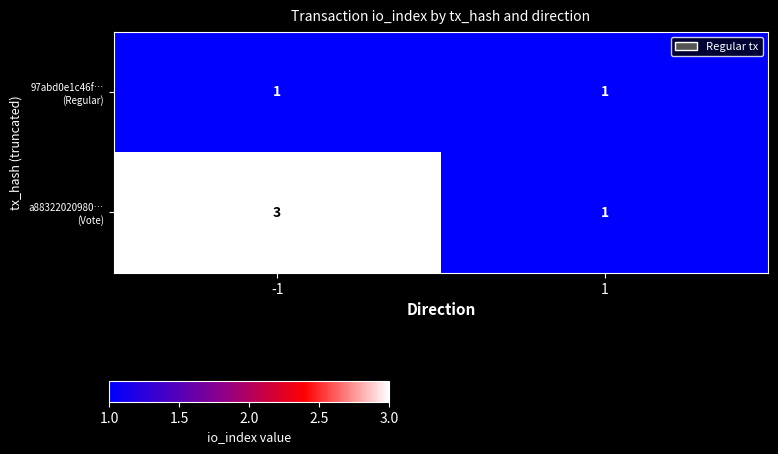

What is the greatest value displayed?

3